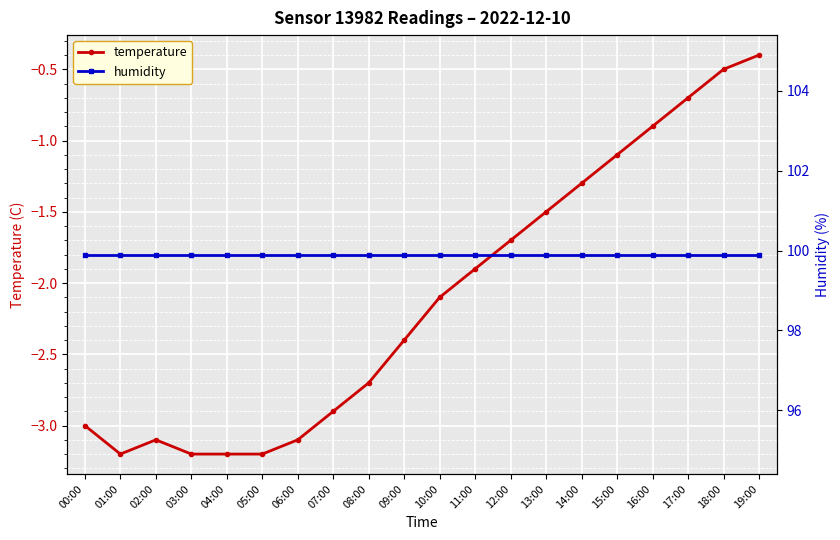

Between 04:00 and 02:00, which is larger?

02:00